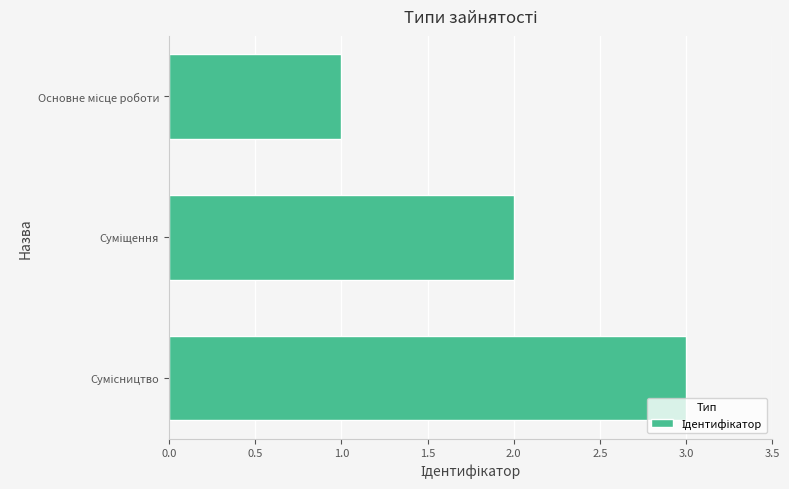

What is the sum of all values?

6